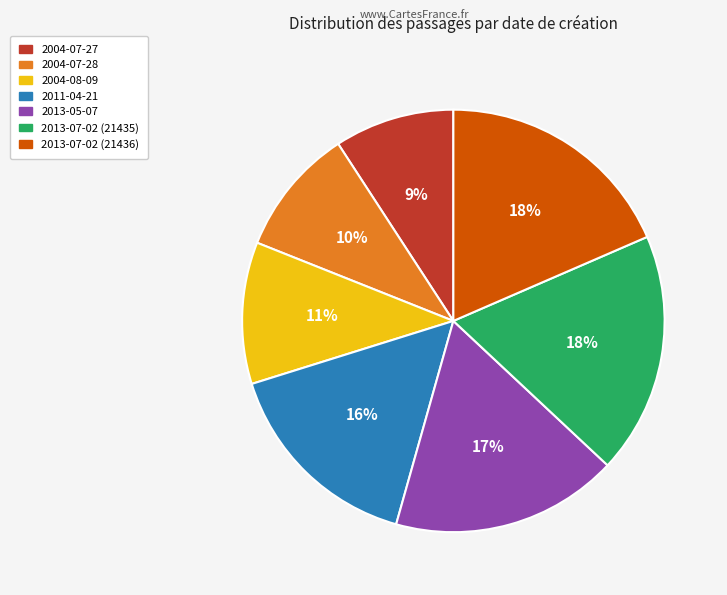

Is the sum of 2013-07-02 (21436) and 2013-05-07 greater than half?

No